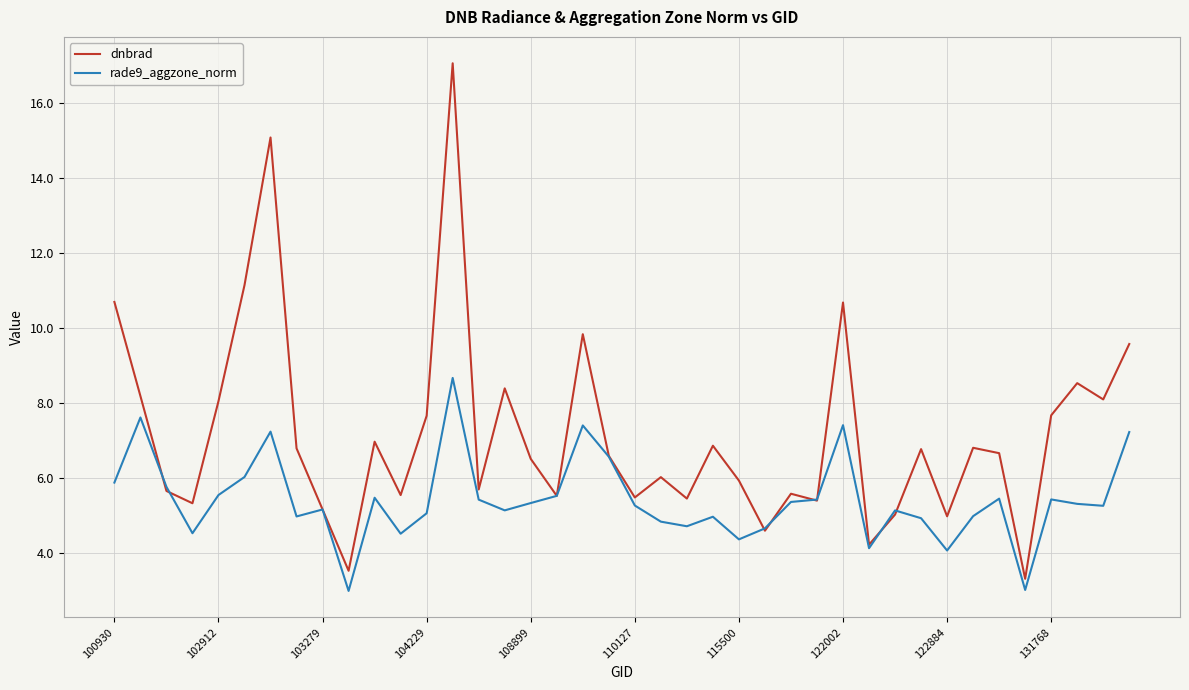

What is the smallest value displayed?

3.0